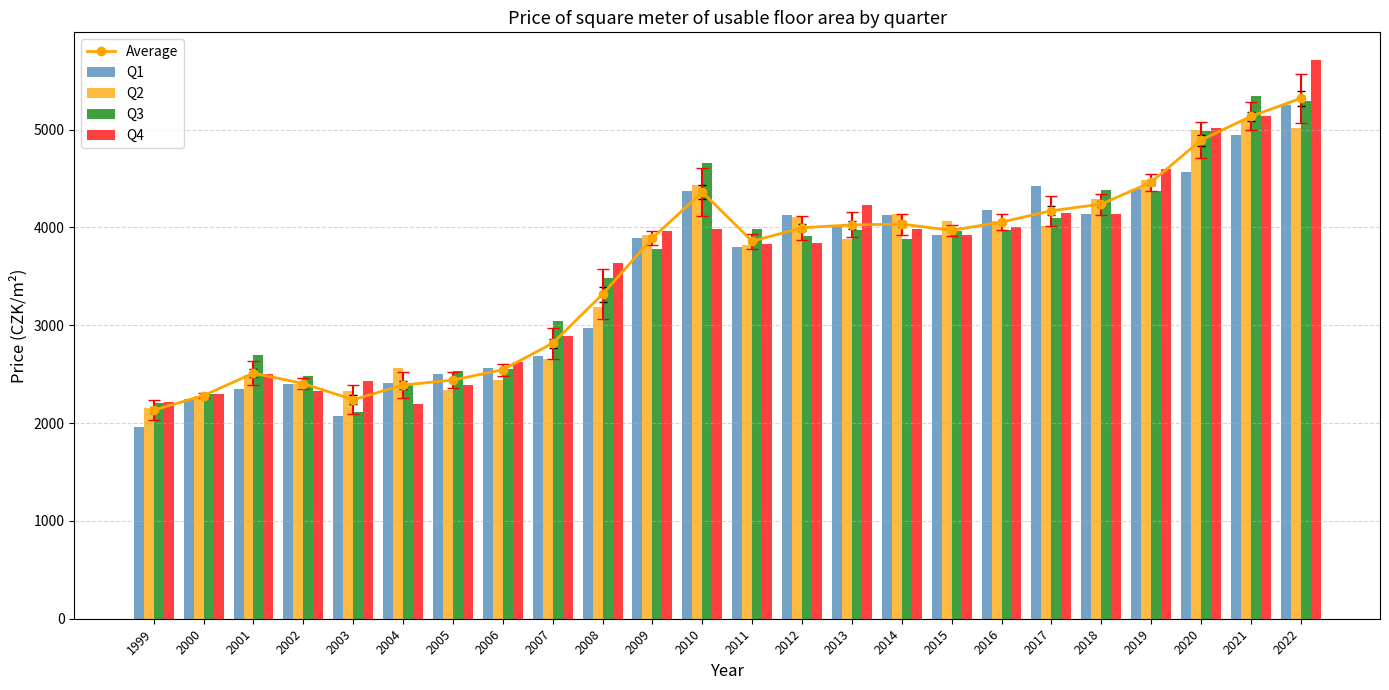

Does the chart contain stacked bars?

No